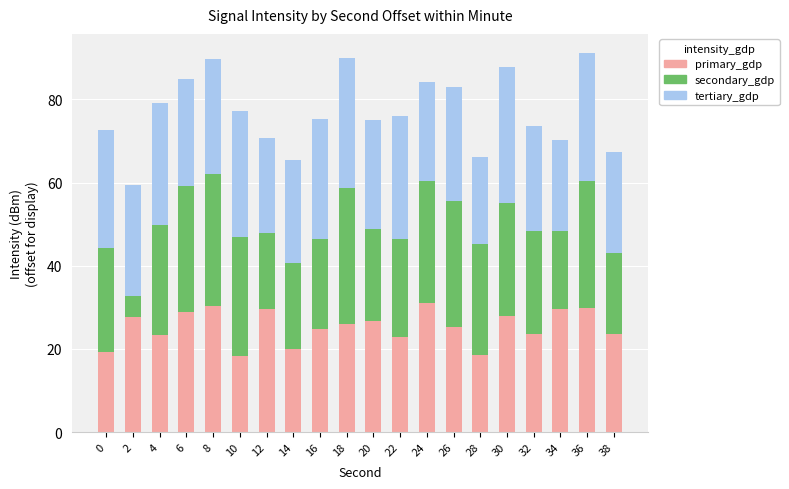

What is the difference between the primary_gdp values at 34 and 26?

4.3